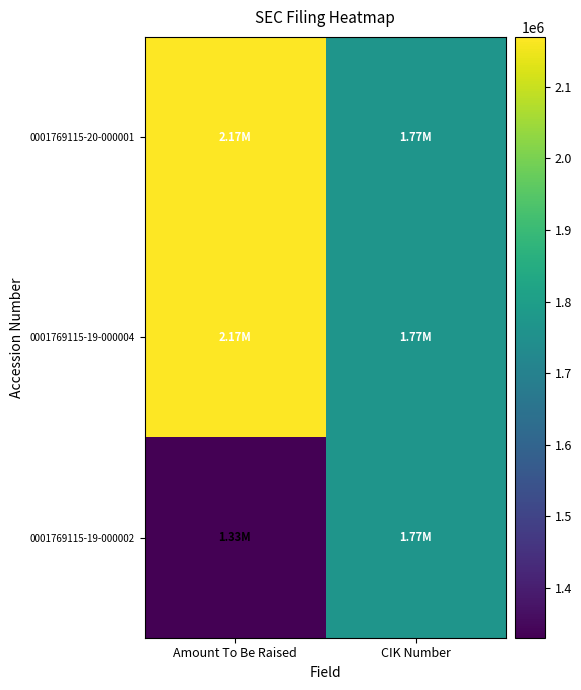

Which series has the largest total across all categories?

0001769115-20-000001